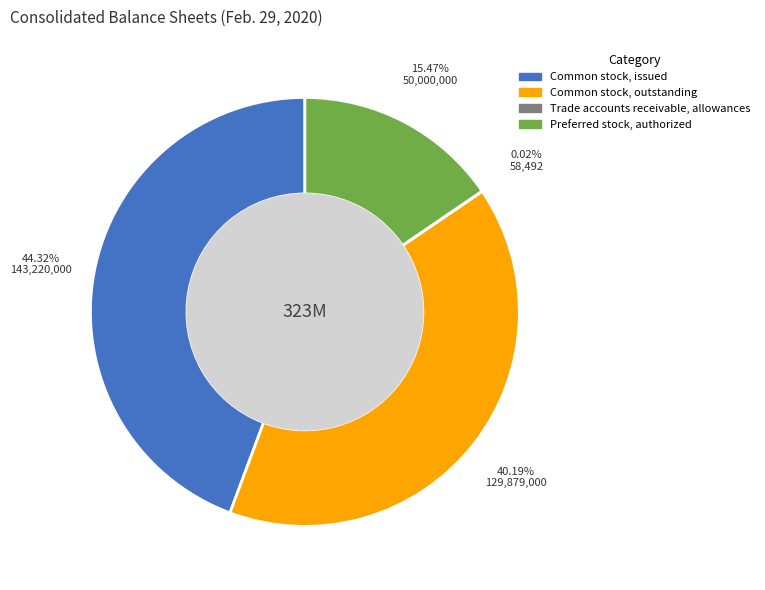

Which slice is the largest?

Common stock, issued